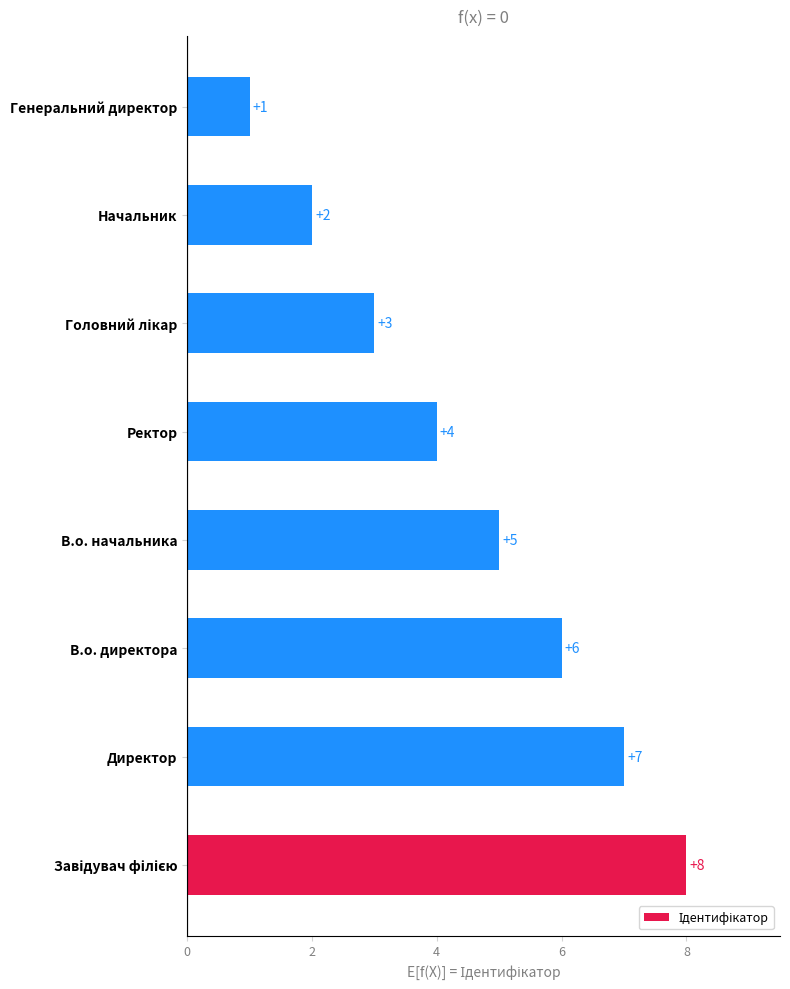

How many series are shown in this chart?

1